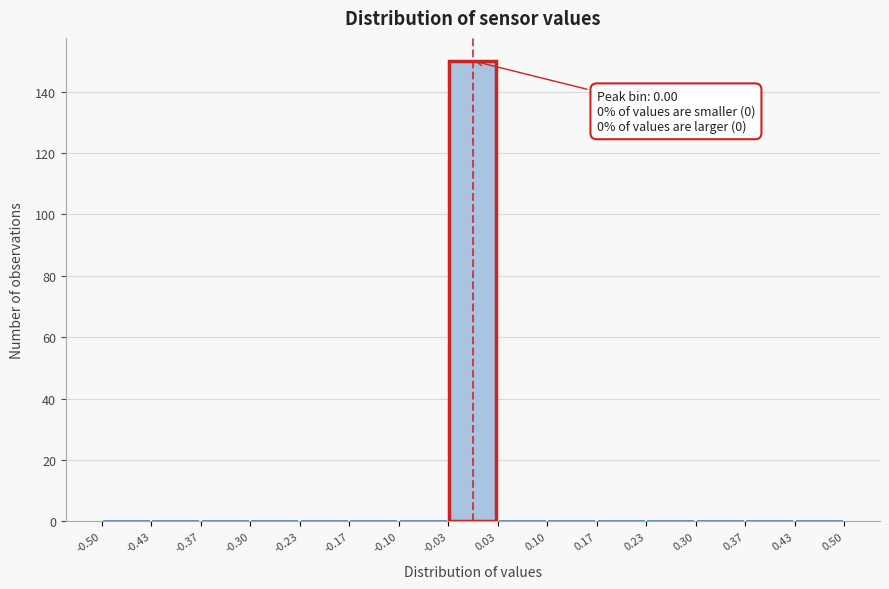

Which range on the x-axis has the tallest bar?

-0.03 to 0.03